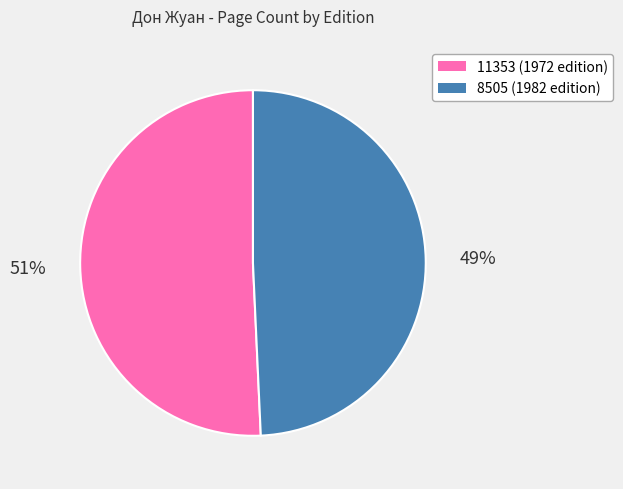

Do 11353 and 8505 together represent more than half of the pie?

Yes